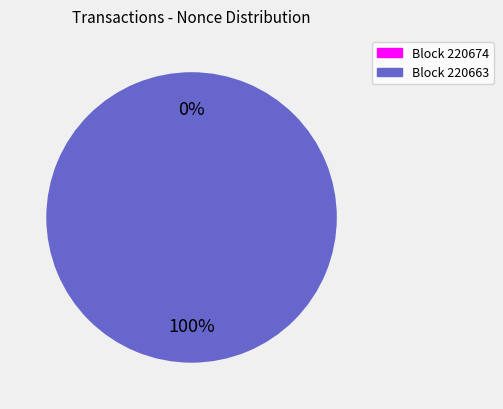

To the nearest percent, what is the difference between the 220663 and 220674 slice percentages?

100%